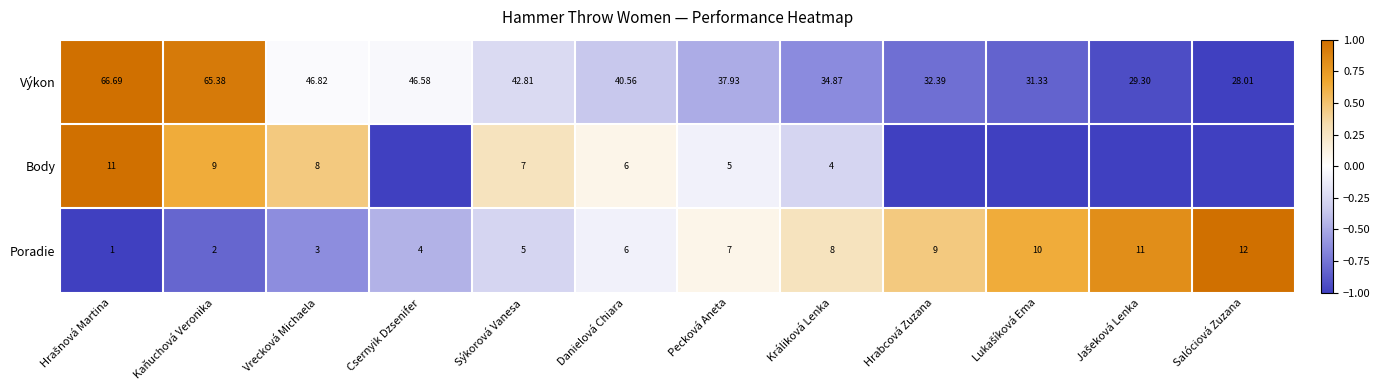

Which series changed the most between Vrecková Michaela and Danielová Chiara?

Výkon